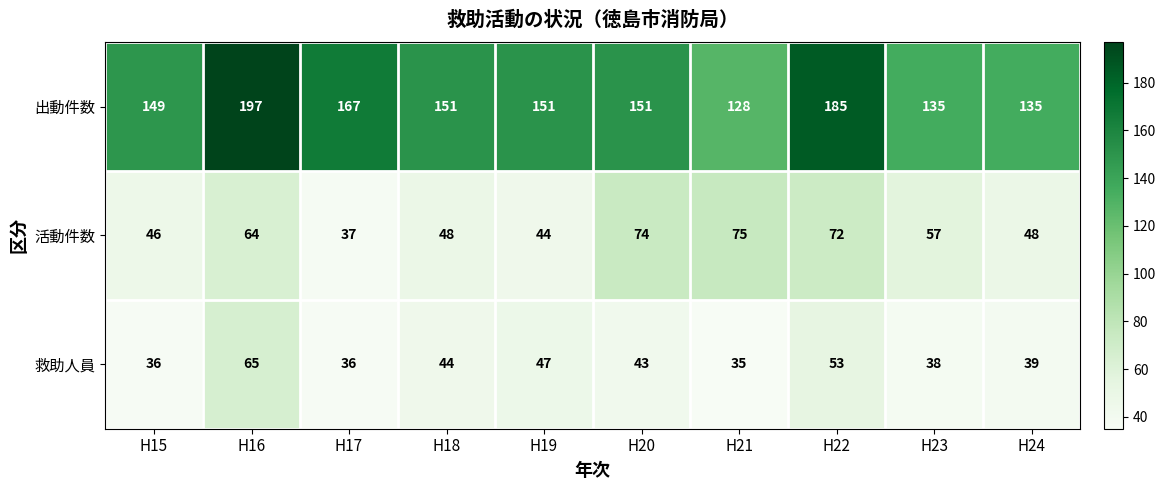

What is the greatest value displayed?

197